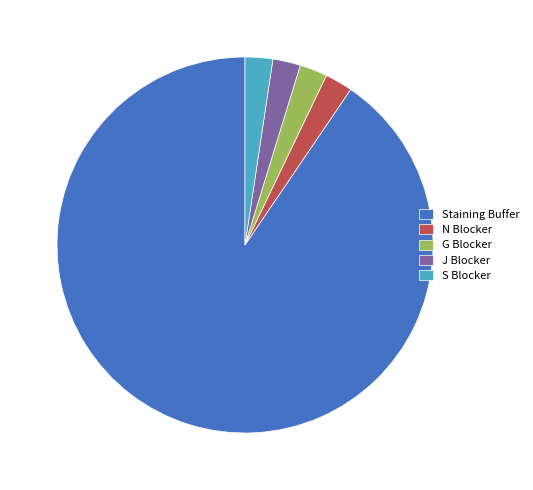

Which slice is the largest?

Staining Buffer